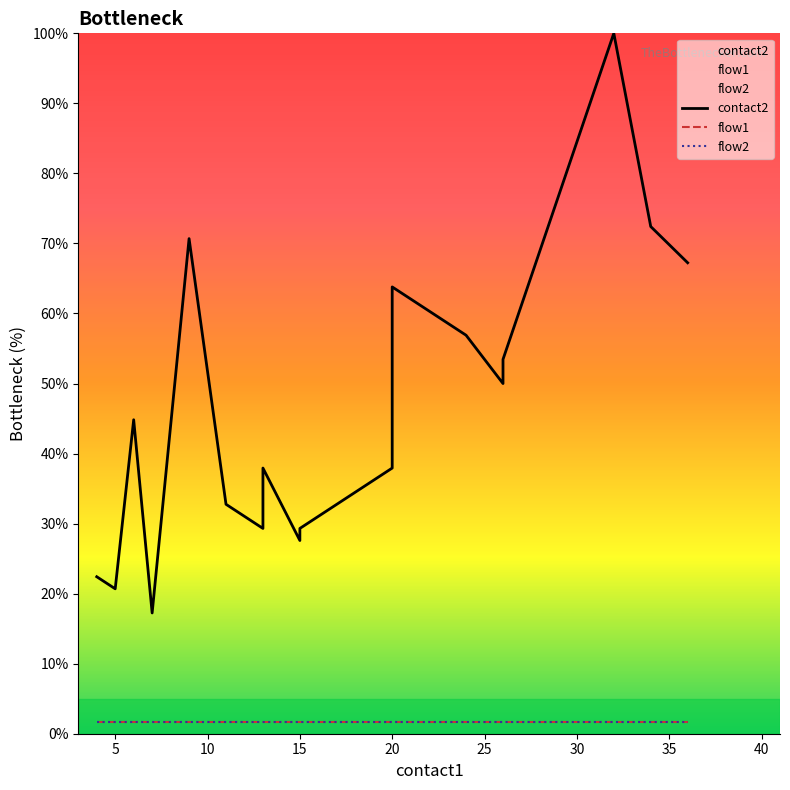

True or false: flow2 and contact2 intersect in this chart.

False